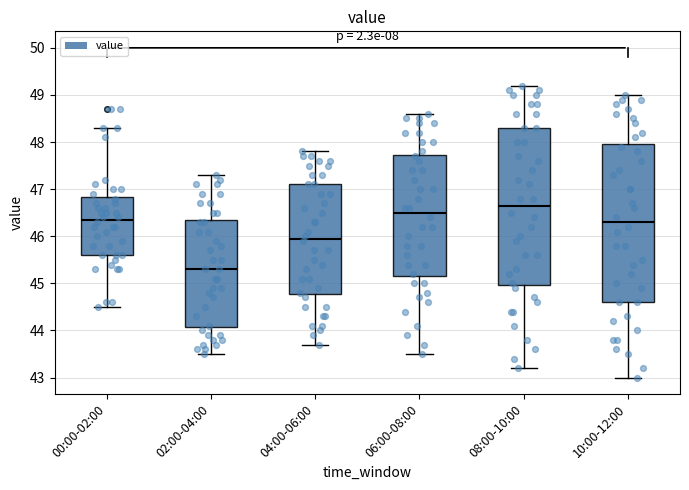

Reading left to right, read every box against the y-axis: the position of its median line, the range the box covers, and the ends of its whiskers. The values are not printed on the chart, so give them approximately, as read against the axis.

00:00-02:00: median 46.4, box 45.6 to 46.8, whiskers 44.5 to 48.3
02:00-04:00: median 45.3, box 44.1 to 46.4, whiskers 43.5 to 47.3
04:00-06:00: median 46.0, box 44.8 to 47.1, whiskers 43.7 to 47.8
06:00-08:00: median 46.5, box 45.2 to 47.7, whiskers 43.5 to 48.6
08:00-10:00: median 46.7, box 45.0 to 48.3, whiskers 43.2 to 49.2
10:00-12:00: median 46.3, box 44.6 to 48.0, whiskers 43.0 to 49.0